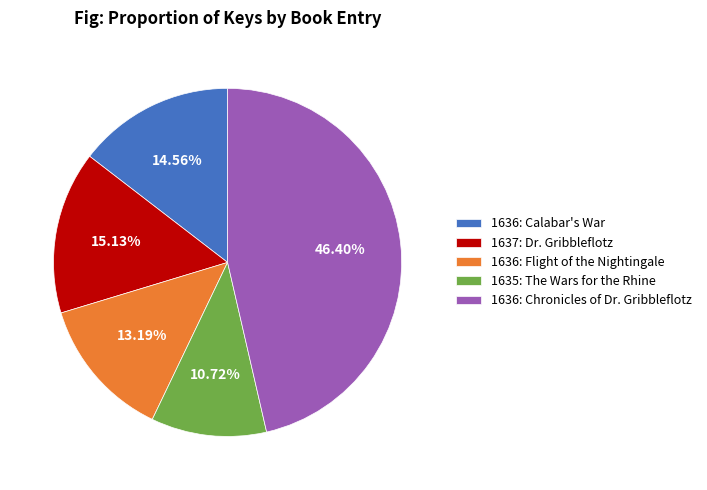

Is it true that 1637: Dr. Gribbleflotz is 5% of the pie?

False